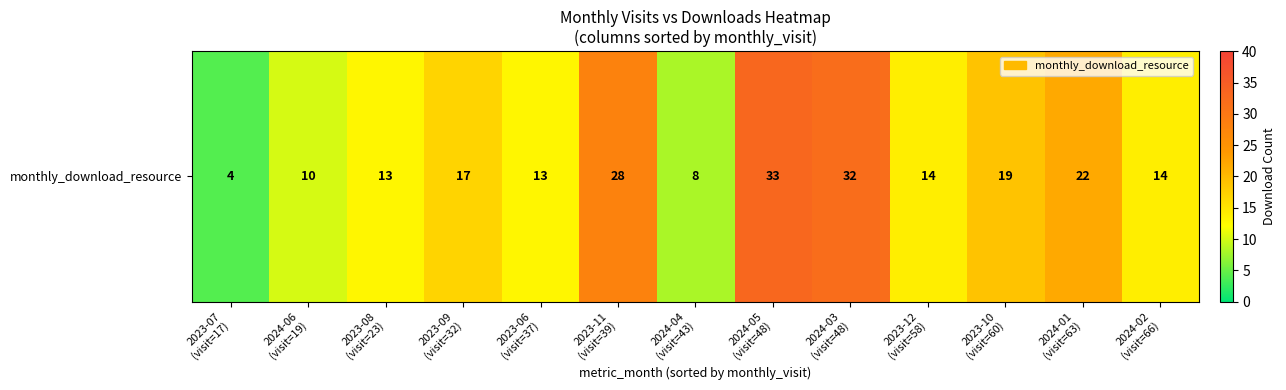

Reading left to right, what are all the values shown in this chart?

2023-07
(visit=17)=4	2024-06
(visit=19)=10	2023-08
(visit=23)=13	2023-09
(visit=32)=17	2023-06
(visit=37)=13	2023-11
(visit=39)=28	2024-04
(visit=43)=8	2024-05
(visit=48)=33	2024-03
(visit=48)=32	2023-12
(visit=58)=14	2023-10
(visit=60)=19	2024-01
(visit=63)=22	2024-02
(visit=66)=14